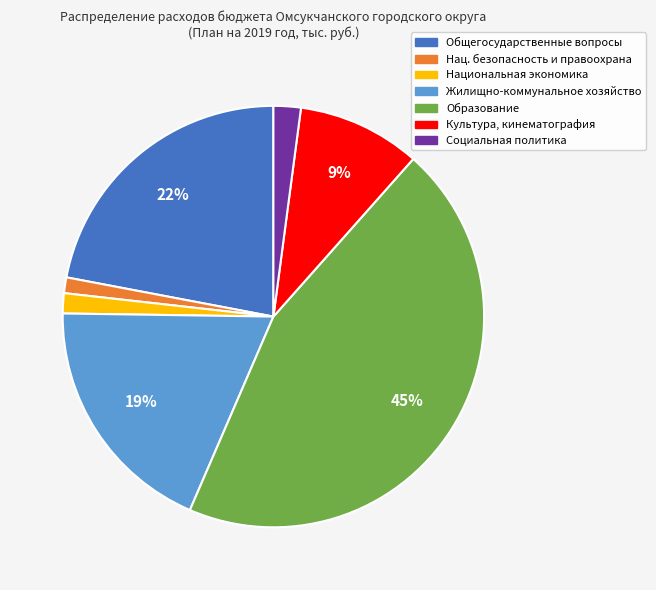

Is there a majority slice in this chart?

No